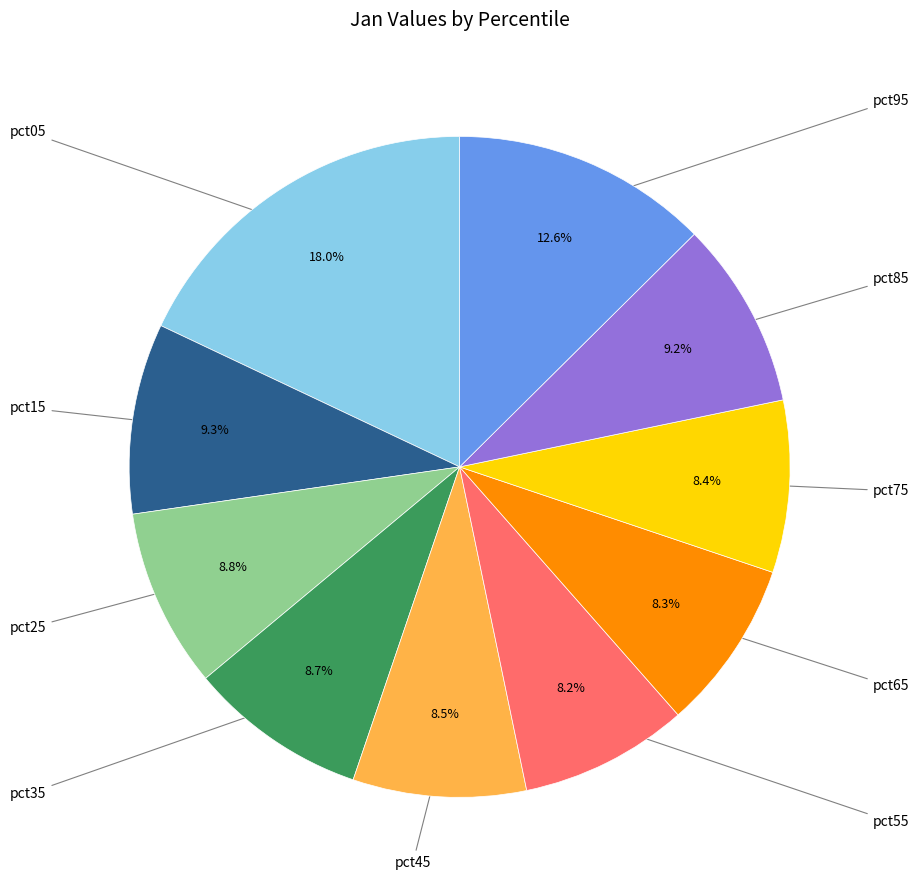

How many segments does this pie chart have?

10